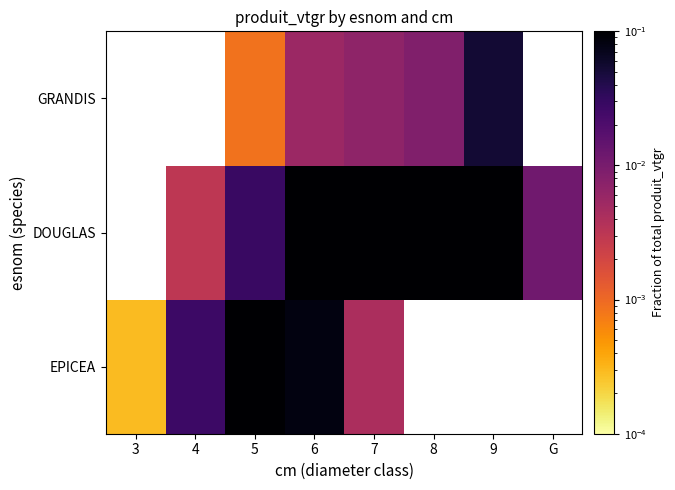

At which category does the chart reach its peak across all series?

9